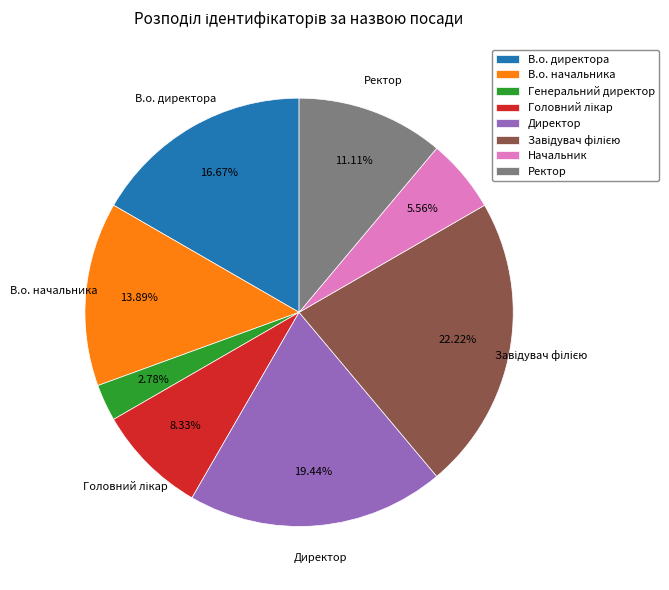

To the nearest percent, what is the combined percentage of В.о. начальника and Директор?

33%